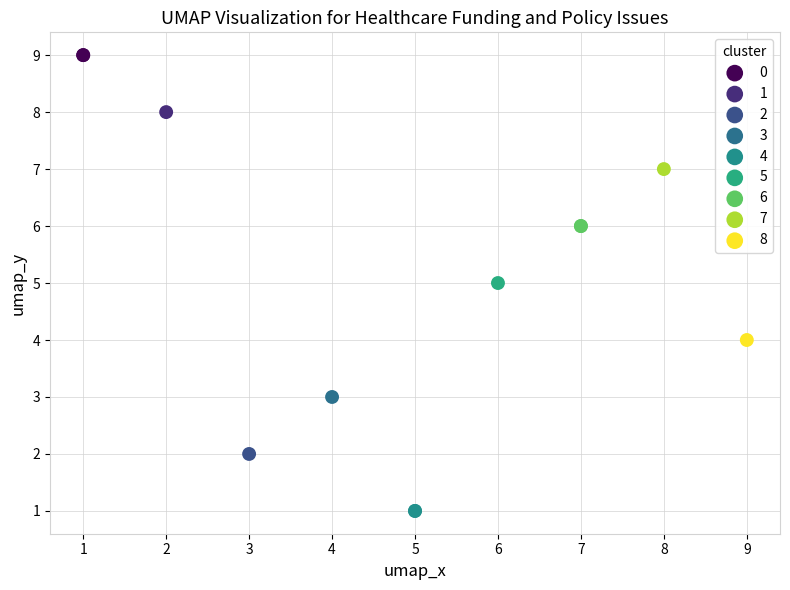

What are all the series names shown in the legend?

0, 1, 2, 3, 4, 5, 6, 7, 8